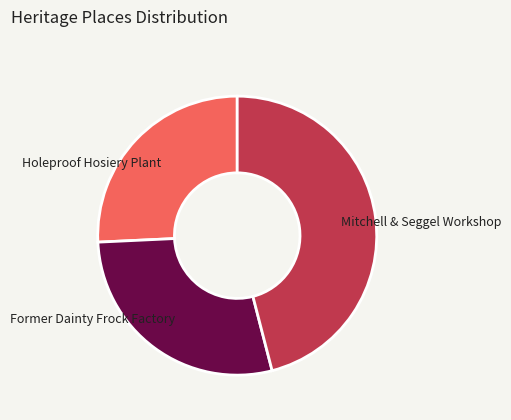

Between Former Dainty Frock Factory and Mitchell & Seggel Workshop, which is larger?

Mitchell & Seggel Workshop